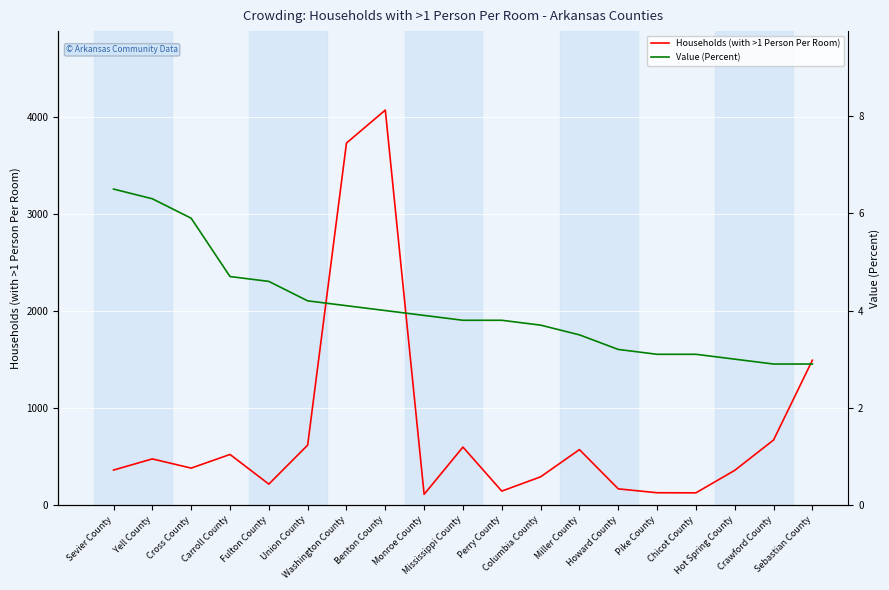

What is the highest value of the Households (with >1 Person Per Room) series?

4073